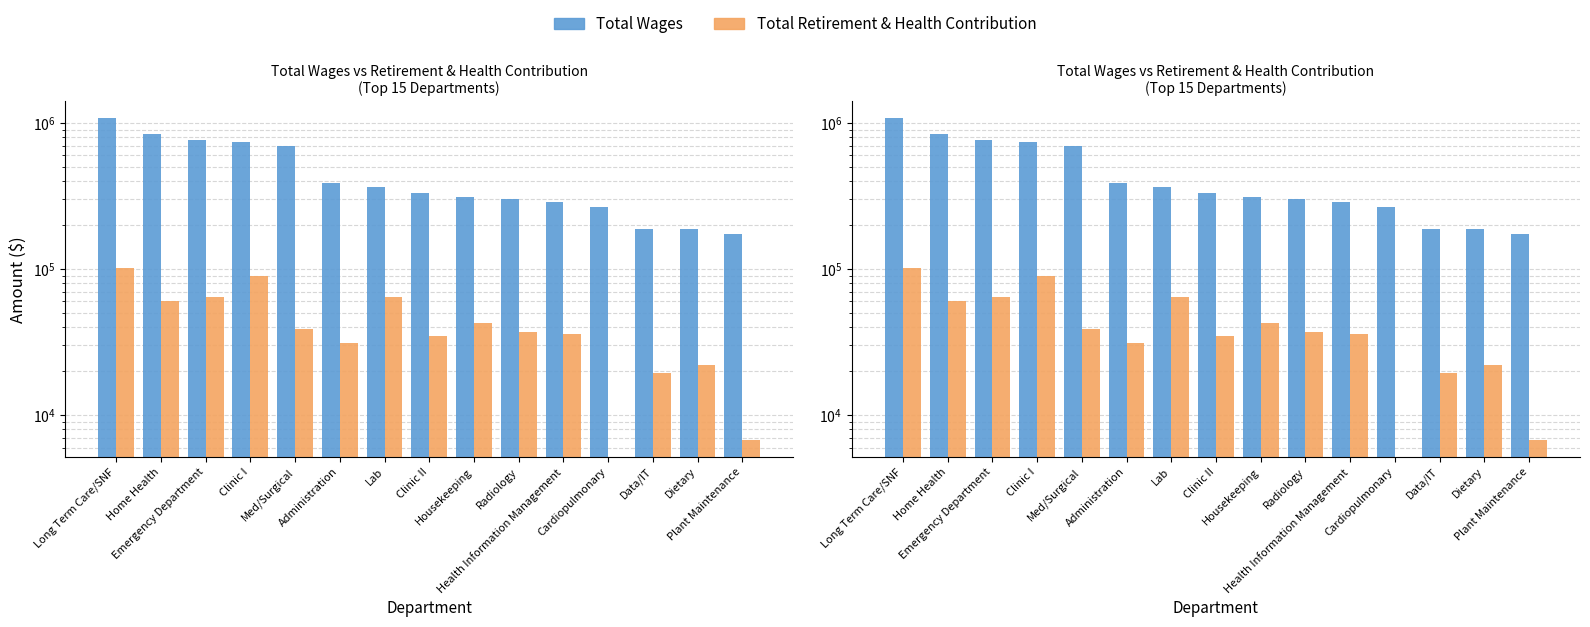

Does the chart contain stacked bars?

No